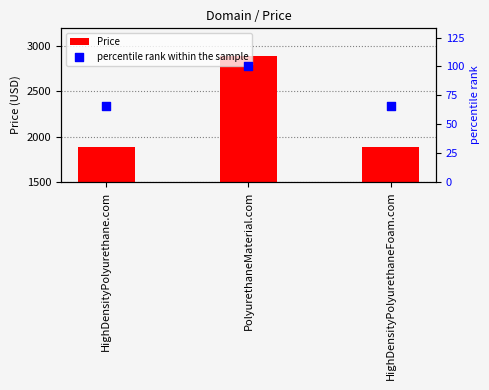

At how many categories does at least one series exceed 2357?

1